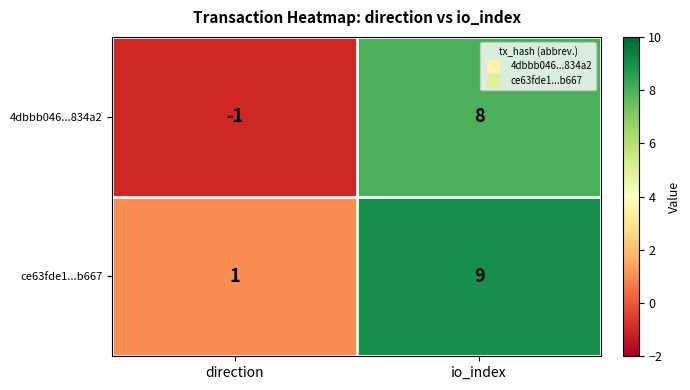

How many values in the 4dbbb046...834a2 series are below 8?

1